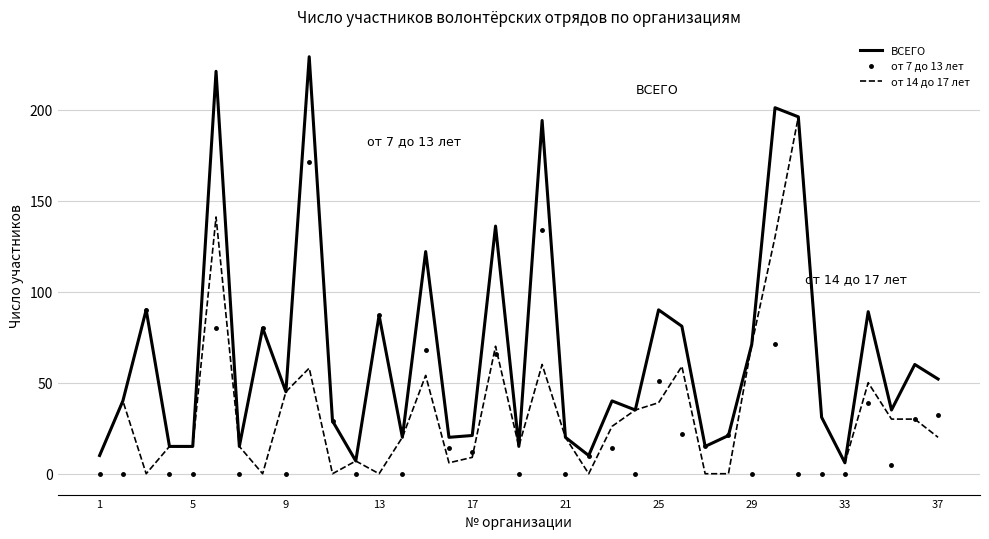

Which series has the largest total across all categories?

ВСЕГО